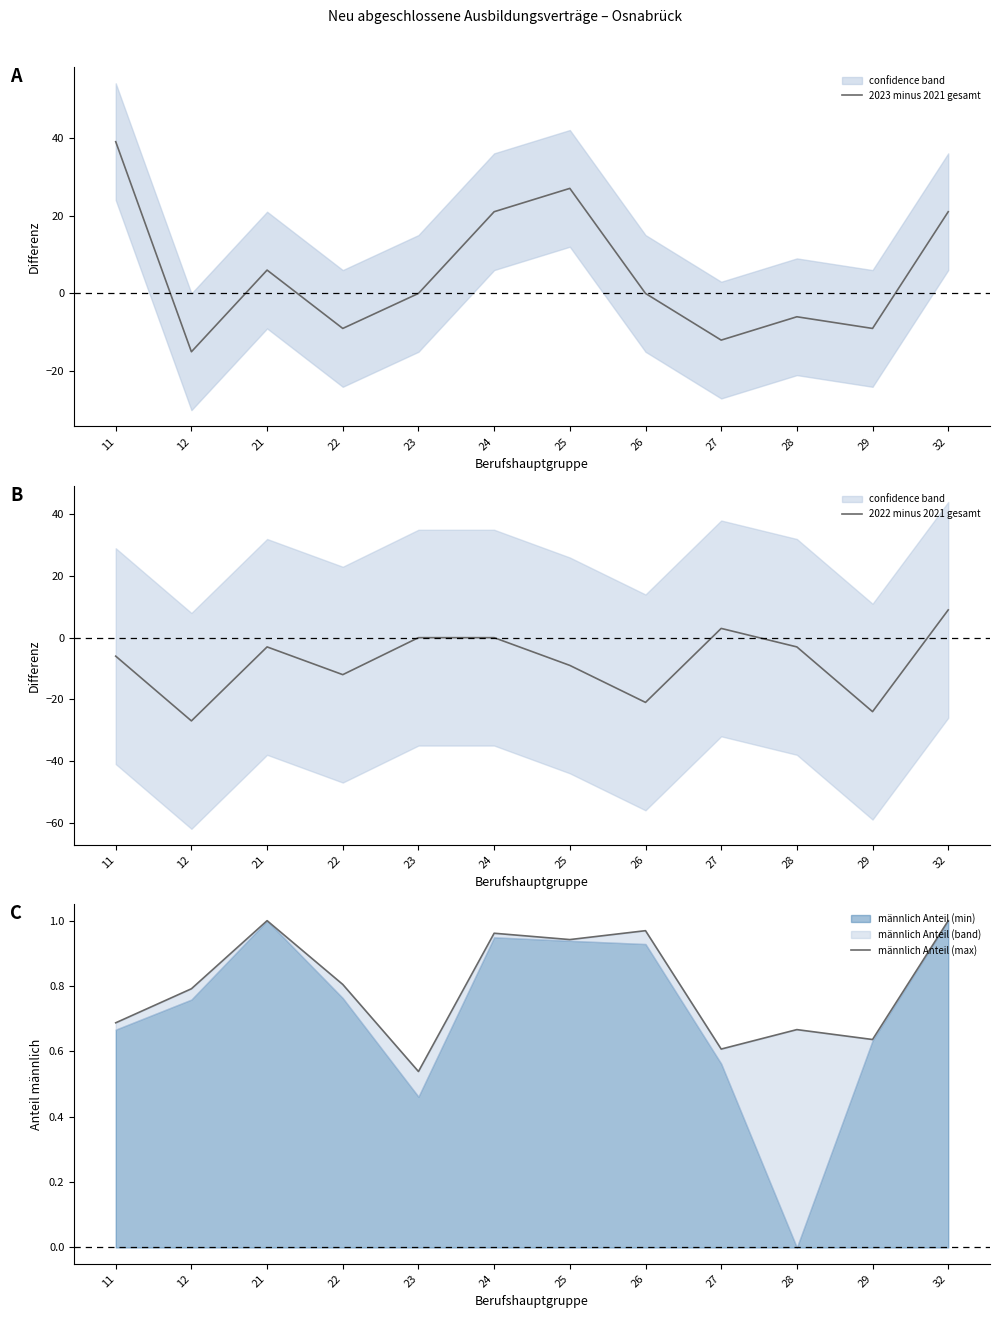

Which series ends up on top after the final intersection of männlich Anteil (max) and 2022 minus 2021 gesamt?

2022 minus 2021 gesamt